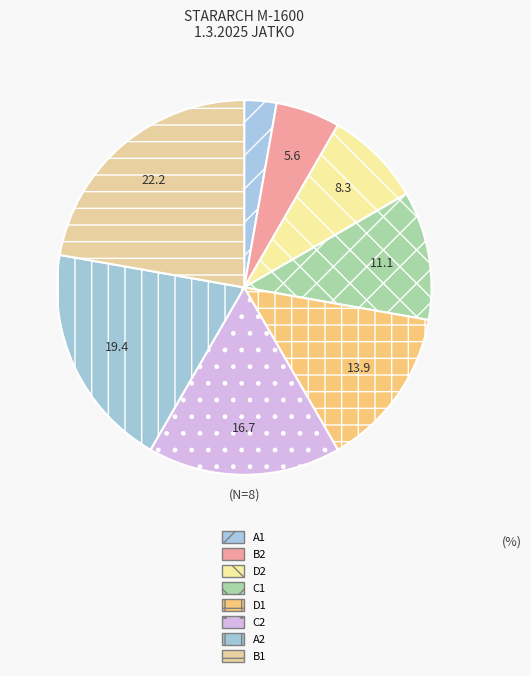

Does A1 account for over 50% of the chart?

No